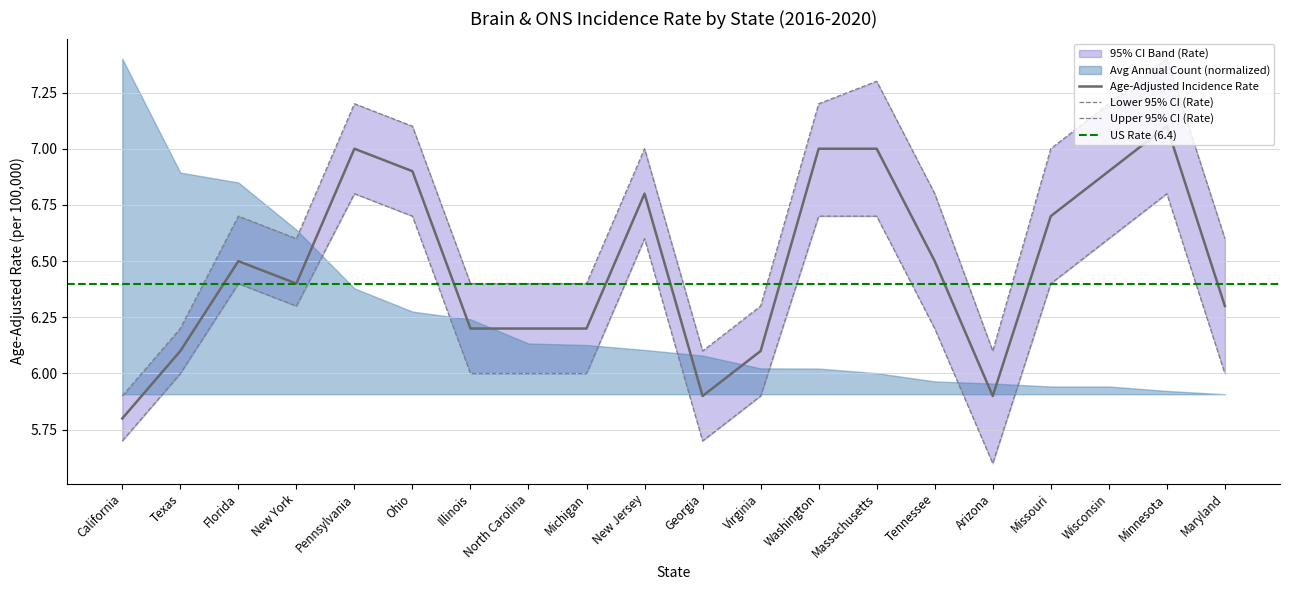

Reading left to right, transcribe all the data shown in this chart.

Age-Adjusted Rate: California=5.8	Texas=6.1	Florida=6.5	New York=6.4	Pennsylvania=7.0	Ohio=6.9	Illinois=6.2	North Carolina=6.2	Michigan=6.2	New Jersey=6.8	Georgia=5.9	Virginia=6.1	Washington=7.0	Massachusetts=7.0	Tennessee=6.5	Arizona=5.9	Missouri=6.7	Wisconsin=6.9	Minnesota=7.1	Maryland=6.3
Lower 95% CI Rate: California=5.7	Texas=6.0	Florida=6.4	New York=6.3	Pennsylvania=6.8	Ohio=6.7	Illinois=6.0	North Carolina=6.0	Michigan=6.0	New Jersey=6.6	Georgia=5.7	Virginia=5.9	Washington=6.7	Massachusetts=6.7	Tennessee=6.2	Arizona=5.6	Missouri=6.4	Wisconsin=6.6	Minnesota=6.8	Maryland=6.0
Upper 95% CI Rate: California=5.9	Texas=6.2	Florida=6.7	New York=6.6	Pennsylvania=7.2	Ohio=7.1	Illinois=6.4	North Carolina=6.4	Michigan=6.4	New Jersey=7.0	Georgia=6.1	Virginia=6.3	Washington=7.2	Massachusetts=7.3	Tennessee=6.8	Arizona=6.1	Missouri=7.0	Wisconsin=7.2	Minnesota=7.4	Maryland=6.6